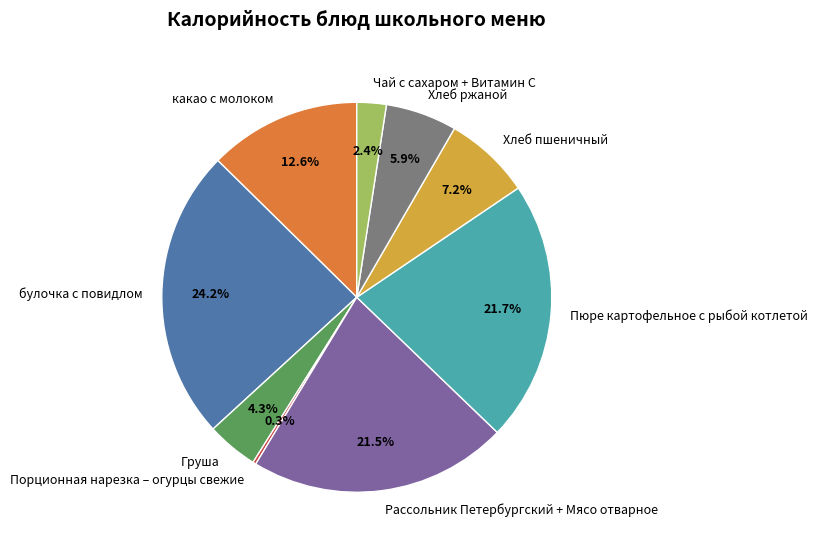

To the nearest percent, what portion does Груша represent?

4%